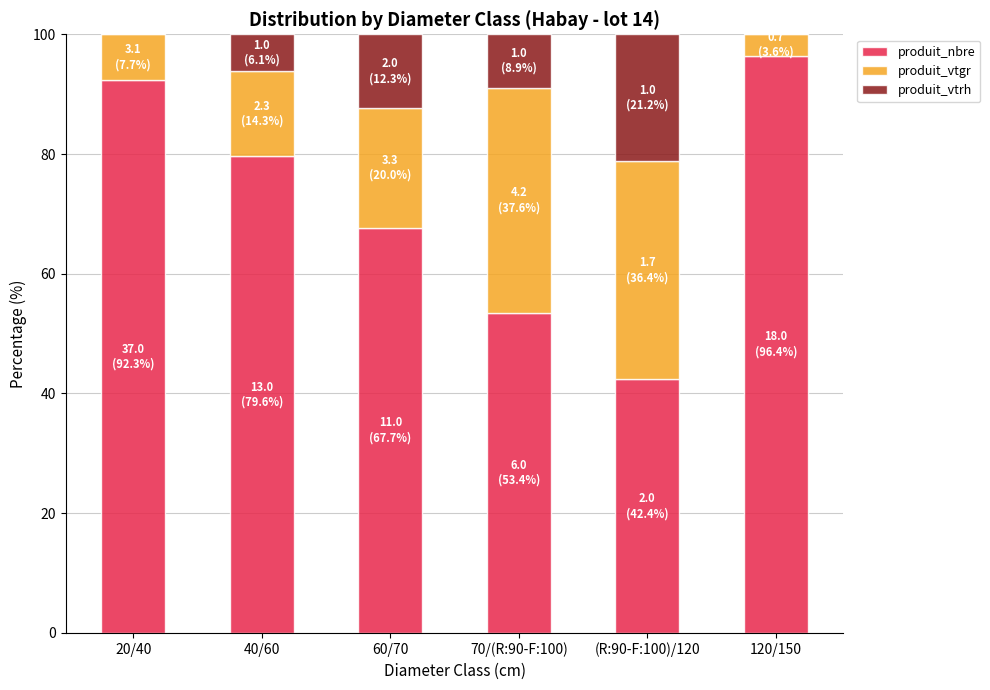

At which label is produit_nbre closest to 69?

60/70